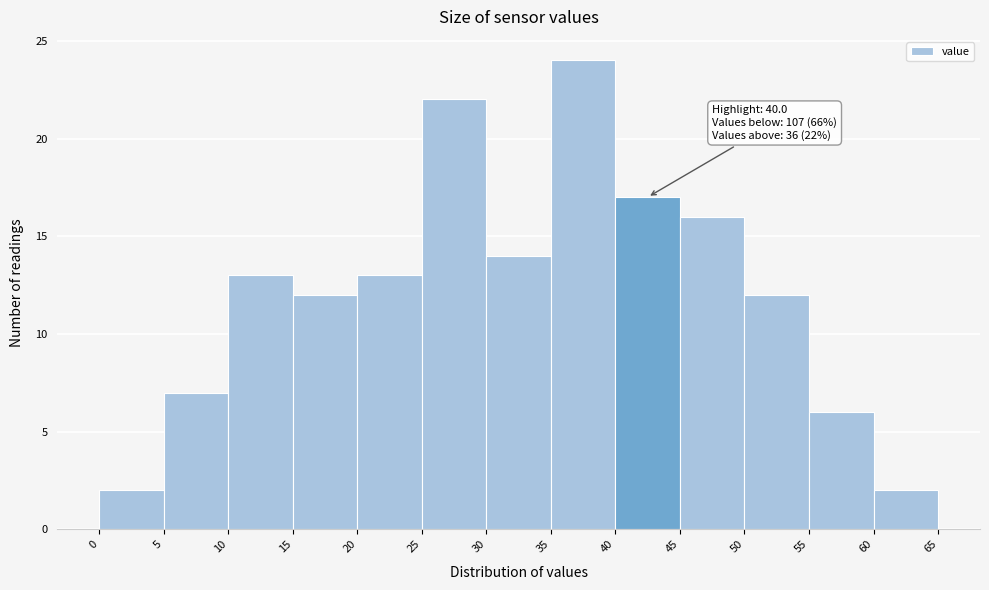

Which range on the x-axis has the tallest bar?

35 to 40